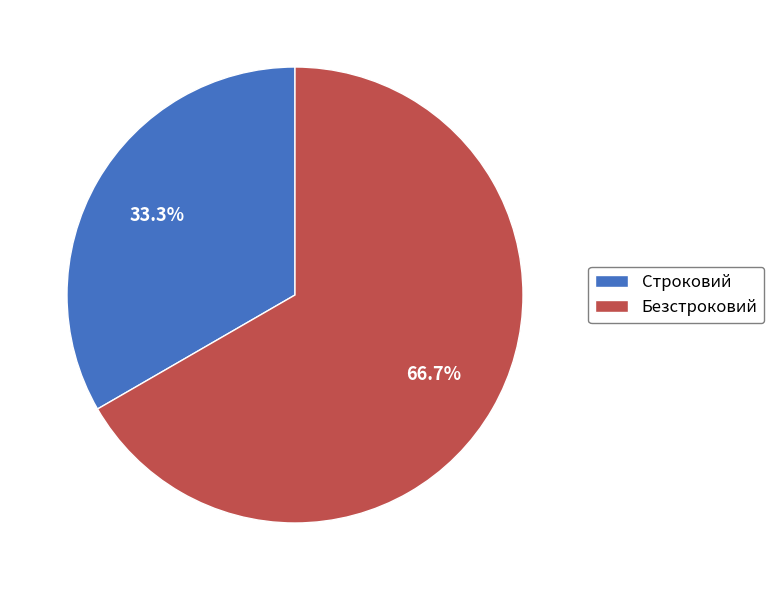

Does Строковий account for over 50% of the chart?

No